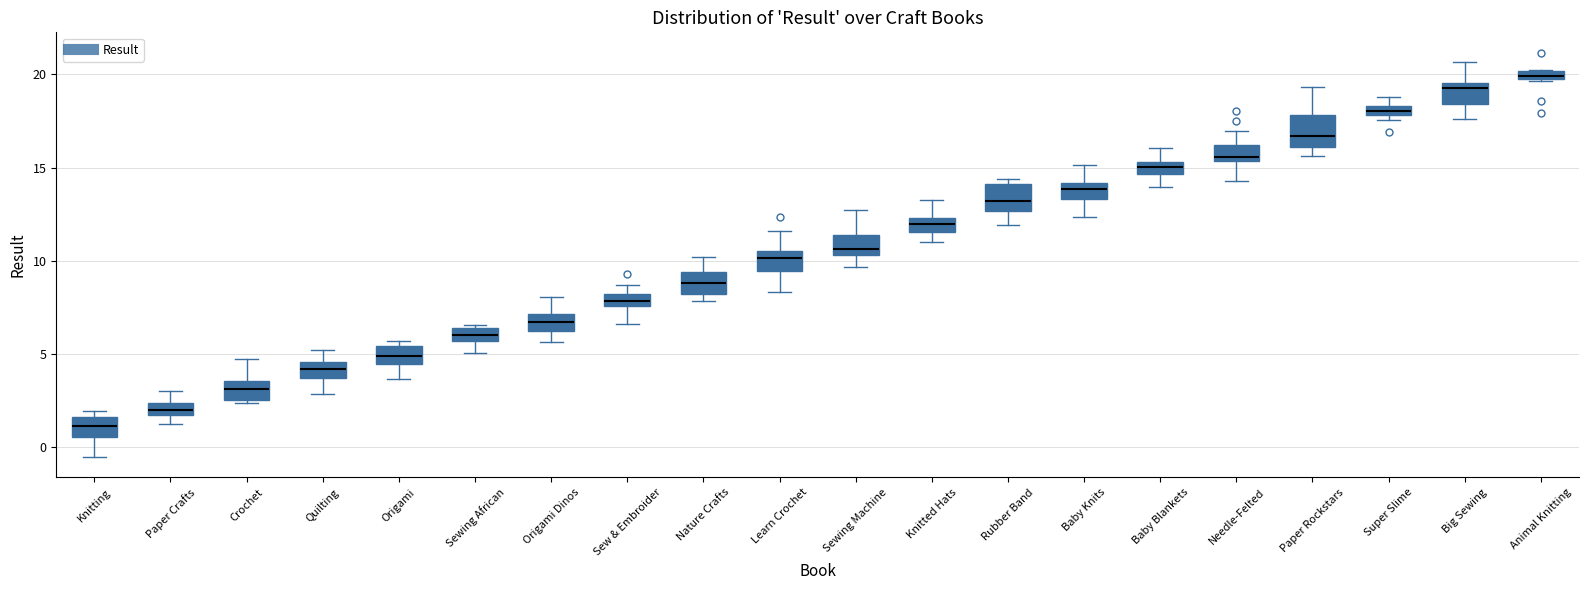

Which box has the highest median line?

Animal Knitting